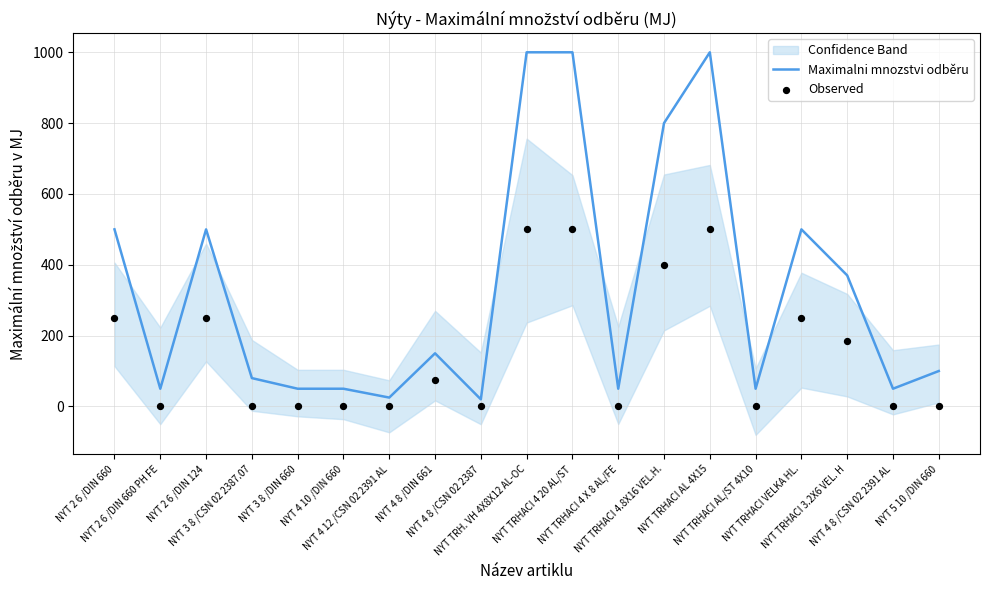

Which series has the largest total across all categories?

Maximalni mnozstvi odběru